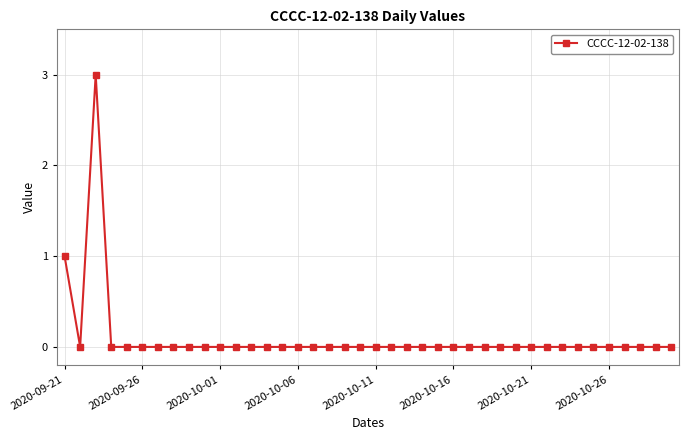

True or false: there are more than 0 points higher than both neighbors.

True